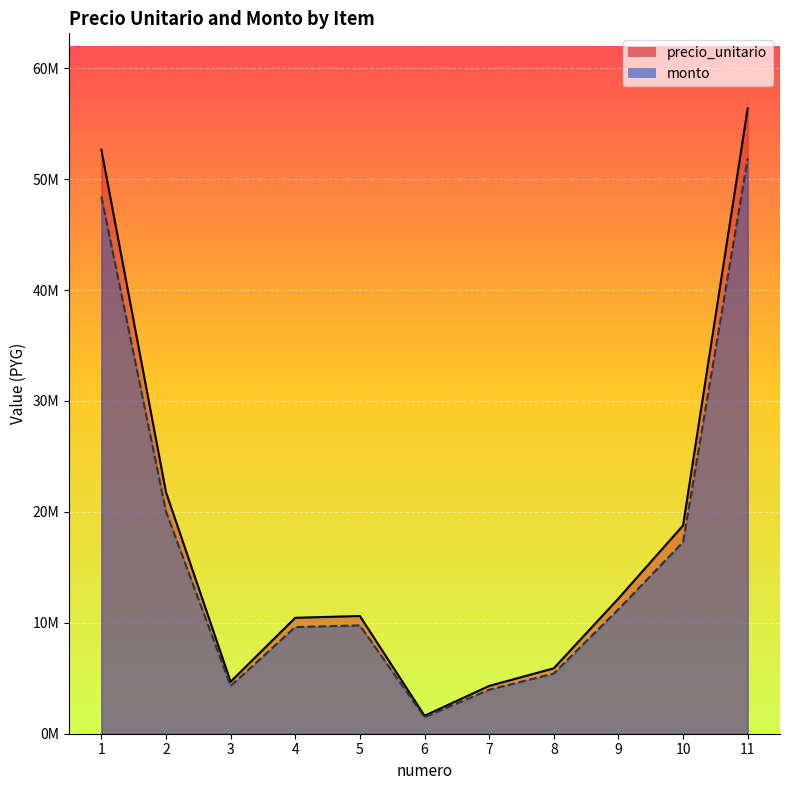

Reading left to right, transcribe all the data shown in this chart.

precio_unitario: 52652800	21779200	4687300	10451200	10613900	1619500	4309300	5895700	12190300	18777200	56379300
monto: 48440576	20036864	4312316	9615104	9764788	1489940	3964556	5424044	11215076	17275024	51868956